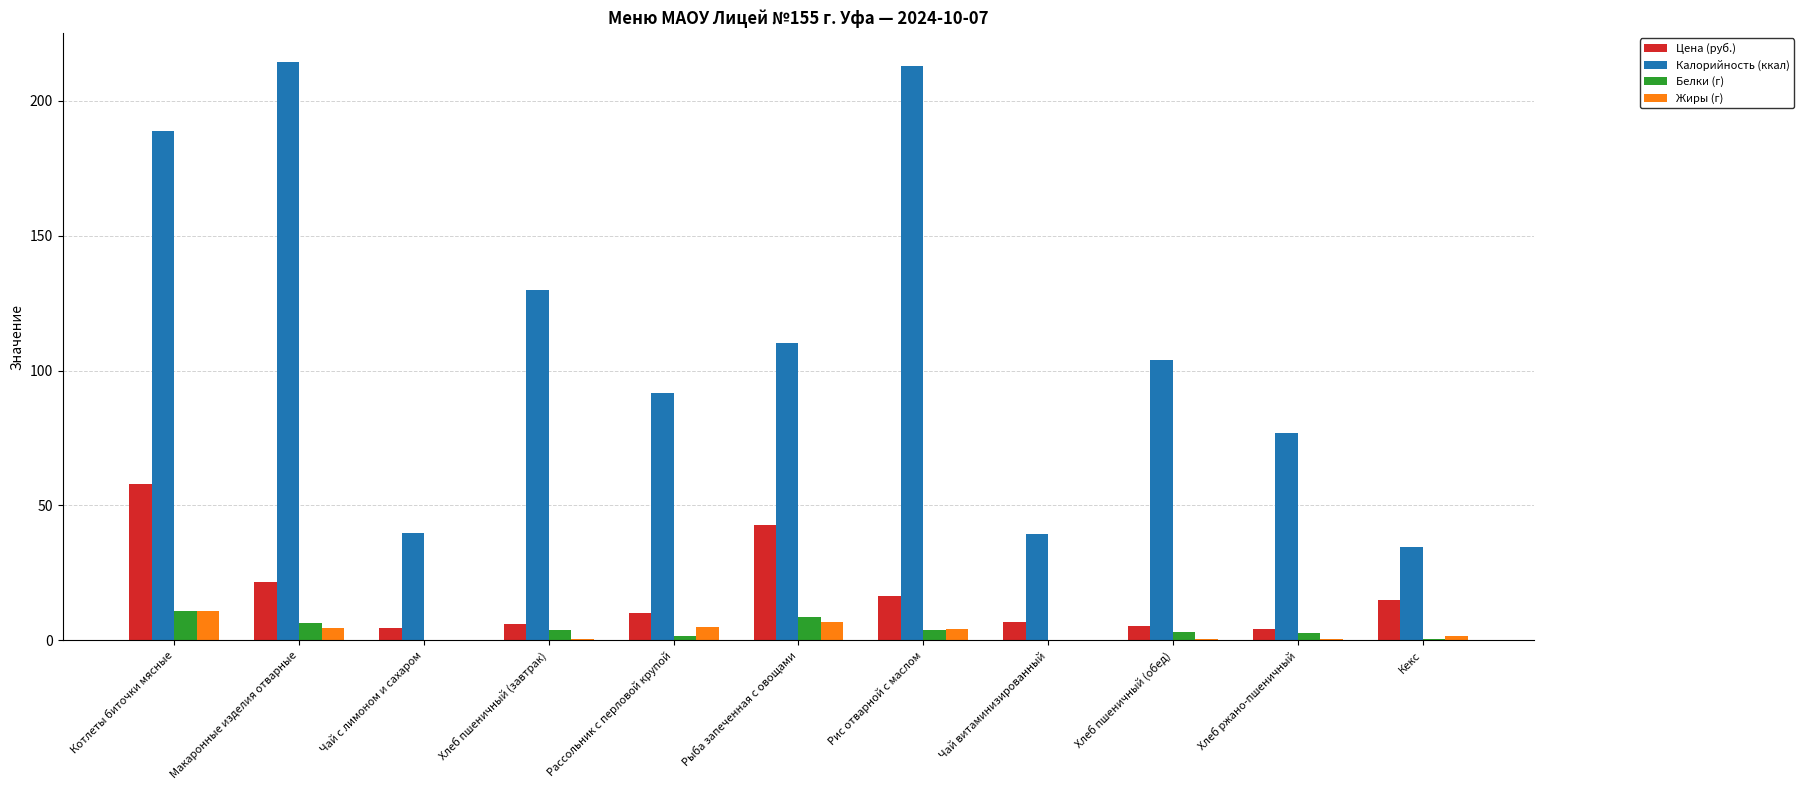

What is the highest value of the Жиры (г) series?

10.8